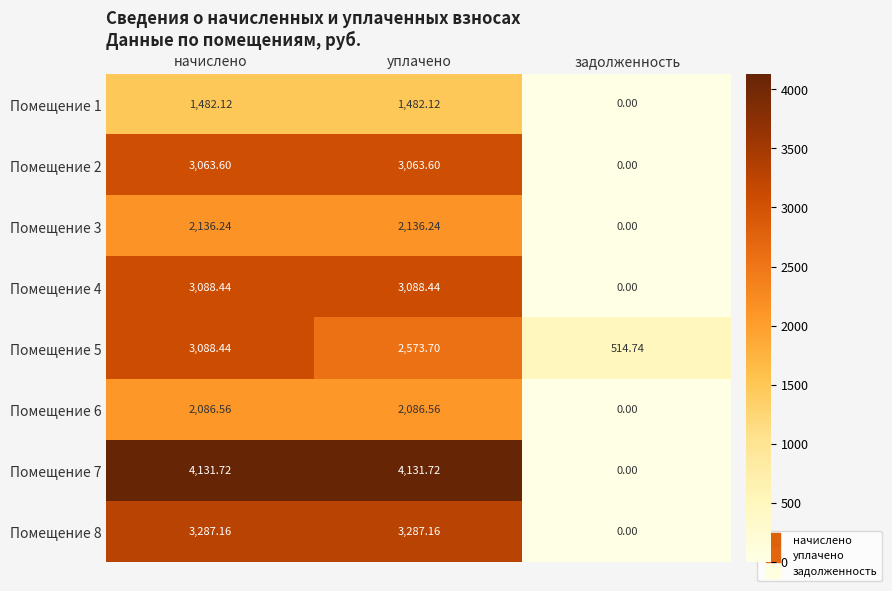

Where does the Помещение 4 series first go above 3088?

начислено